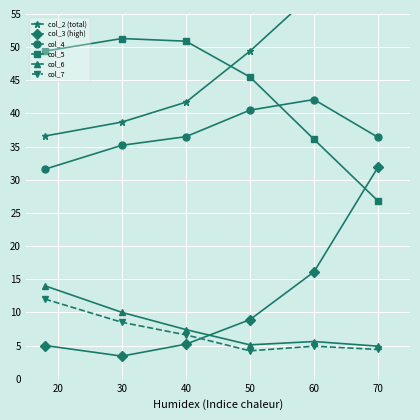

True or false: col_7 has more than 2 points higher than both neighbors.

False